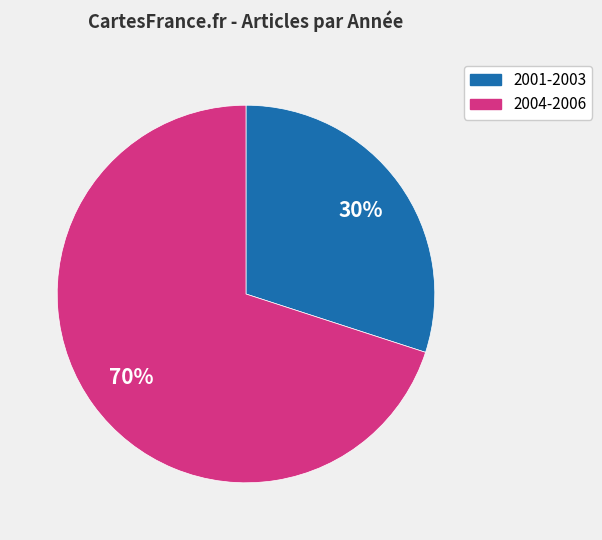

How many slices are in this pie chart?

2